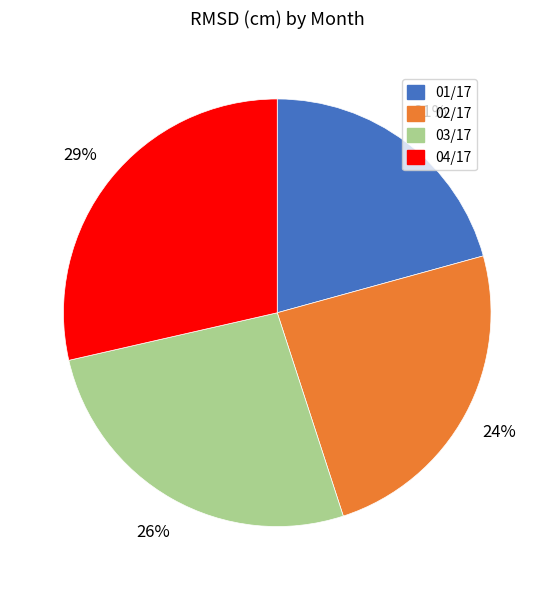

The 02/17 slice represents 24% of the pie. True or false?

True